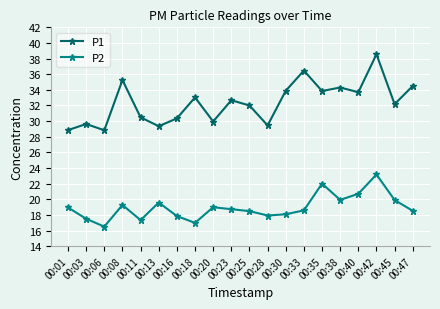

Rank the series at 00:18 from highest to lowest value.

P1, P2